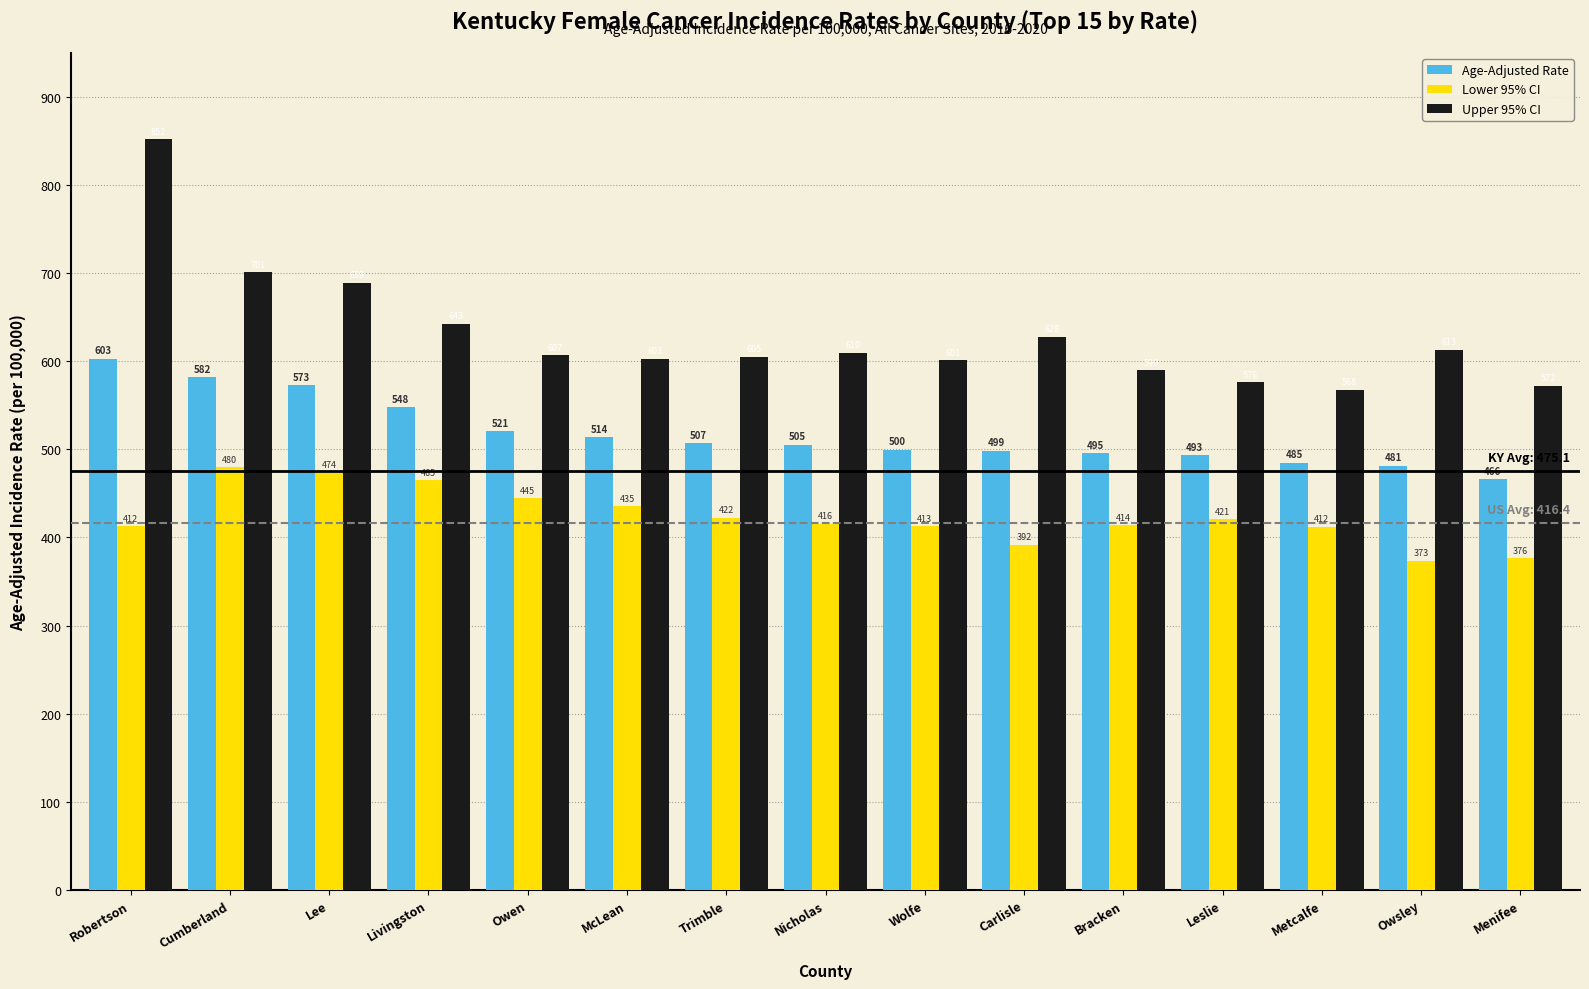

Rank the series by their maximum value, from highest to lowest.

Upper 95% CI, Age-Adjusted Rate, Lower 95% CI